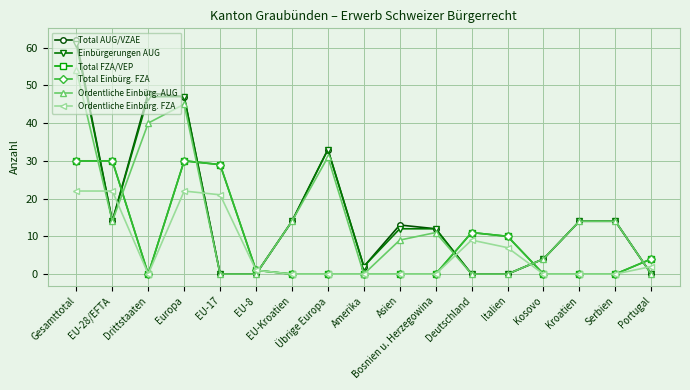

Where is Einbürgerungen AUG nearest to the value 30?

Übrige Europa